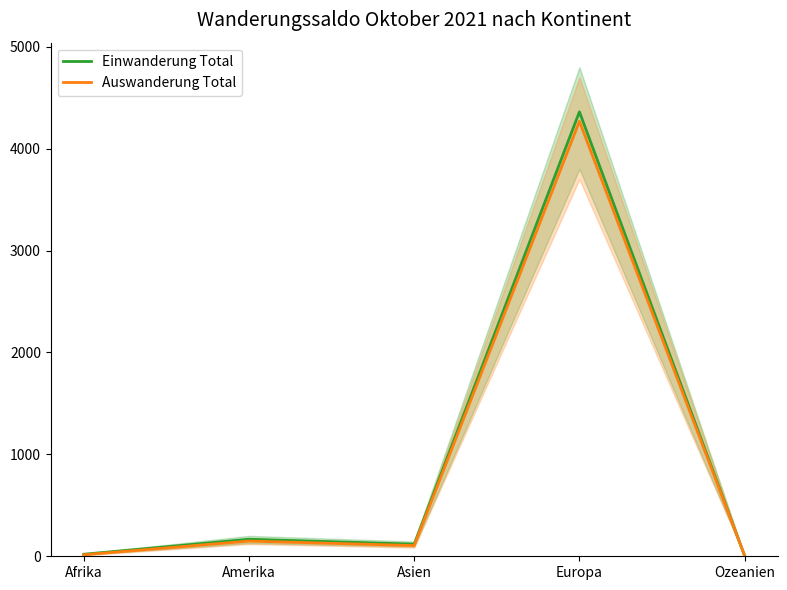

What is the average value of the Einwanderung Total series?

934